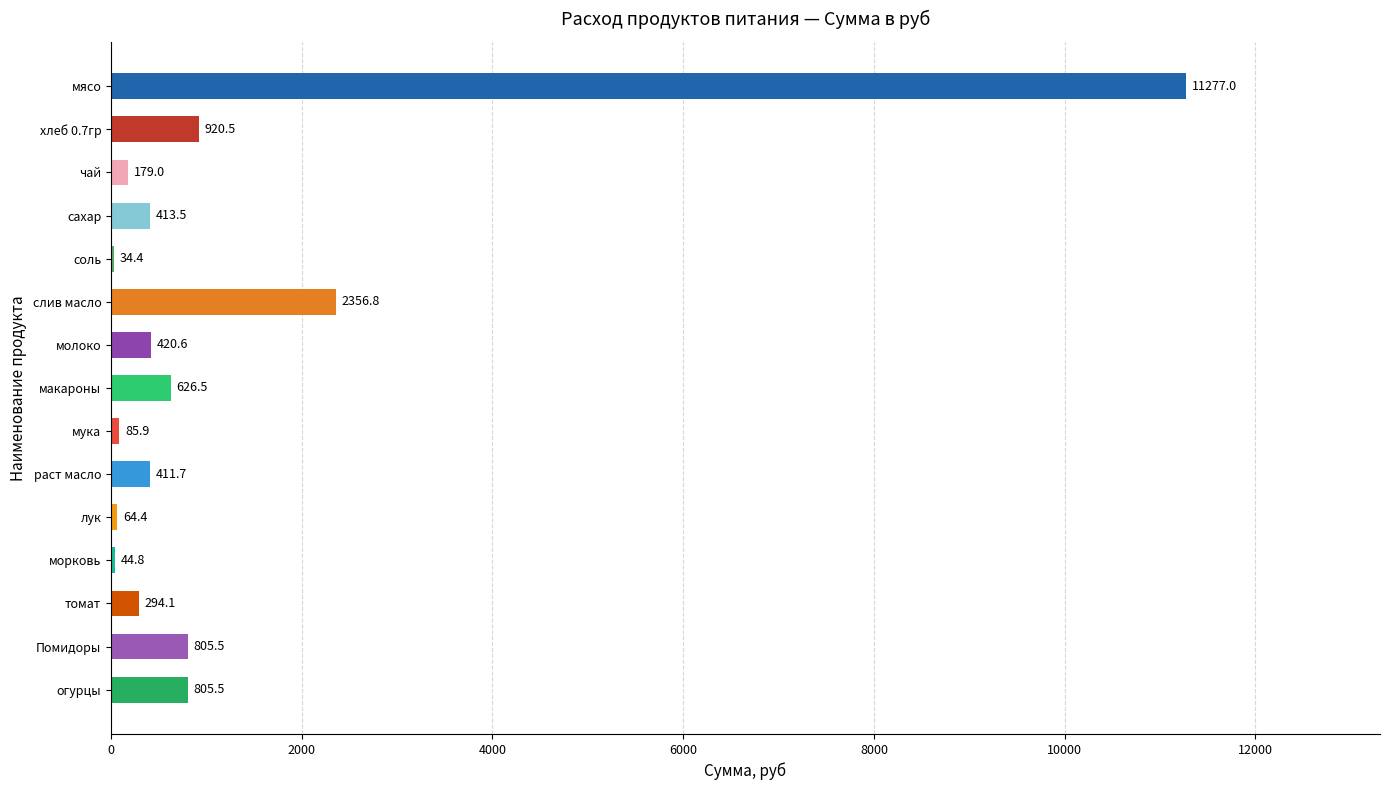

What is the approximate value at морковь?

44.8